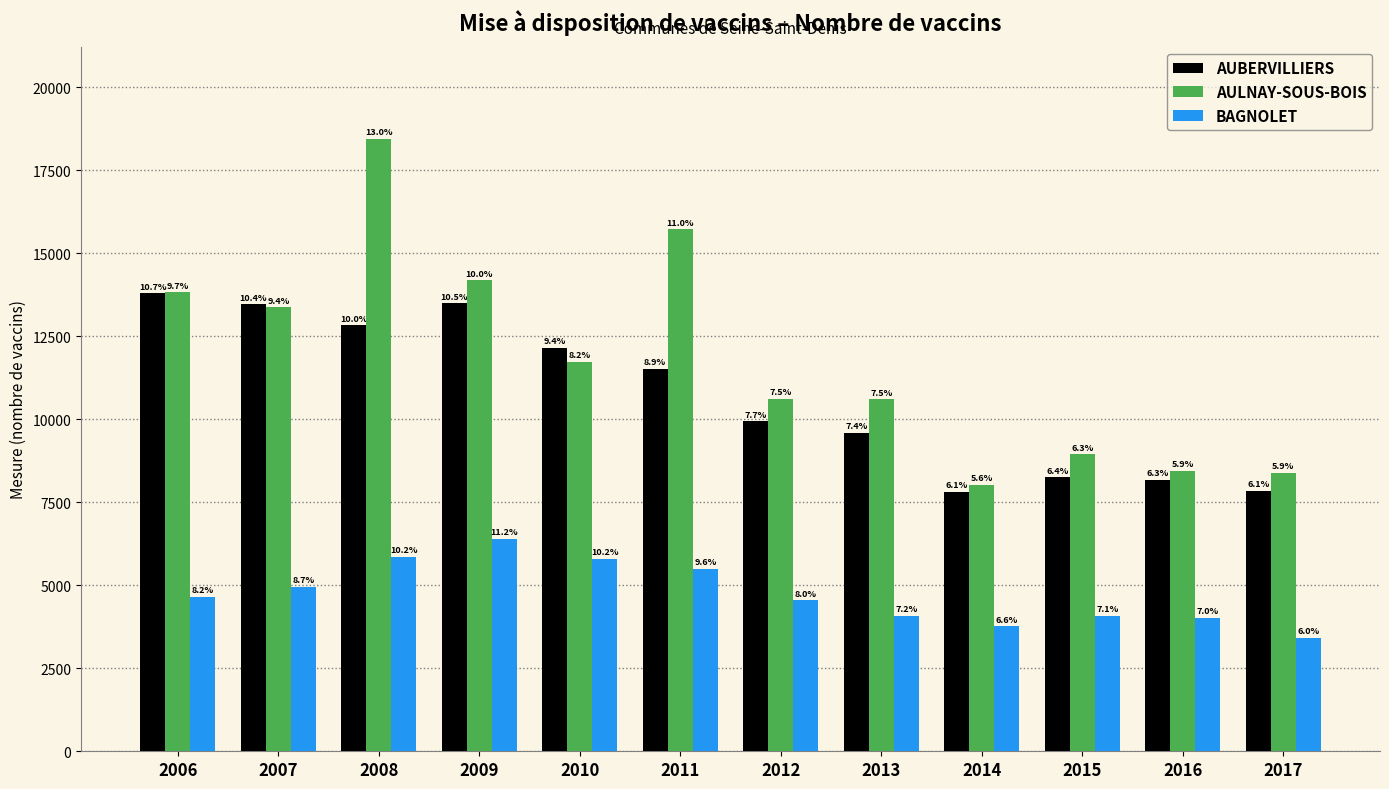

What are all the series names shown in the legend?

AUBERVILLIERS, AULNAY-SOUS-BOIS, BAGNOLET